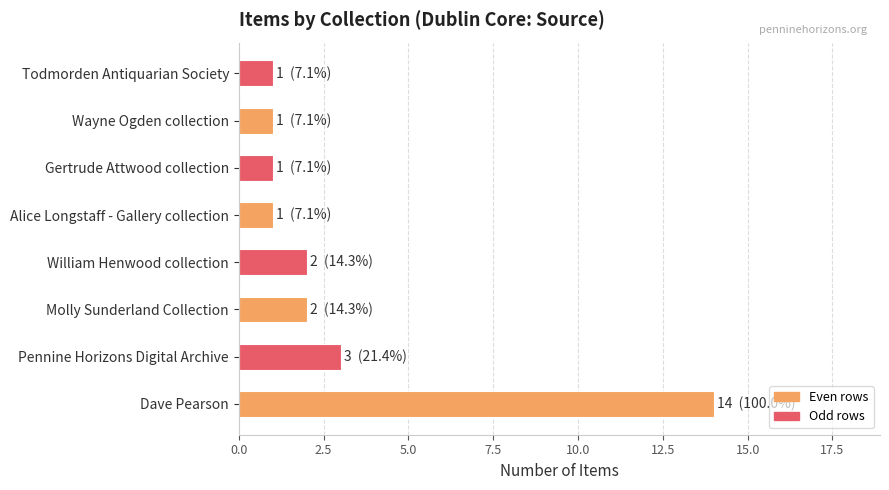

Is it true that the value at Todmorden Antiquarian Society is 1?

True